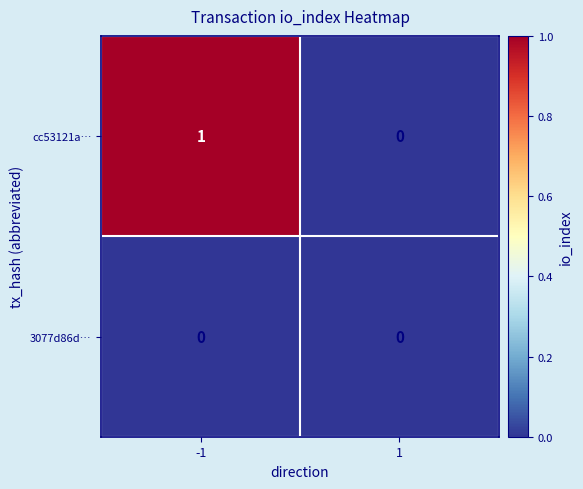

Between -1 and 1, which series saw the biggest shift?

cc53121a…